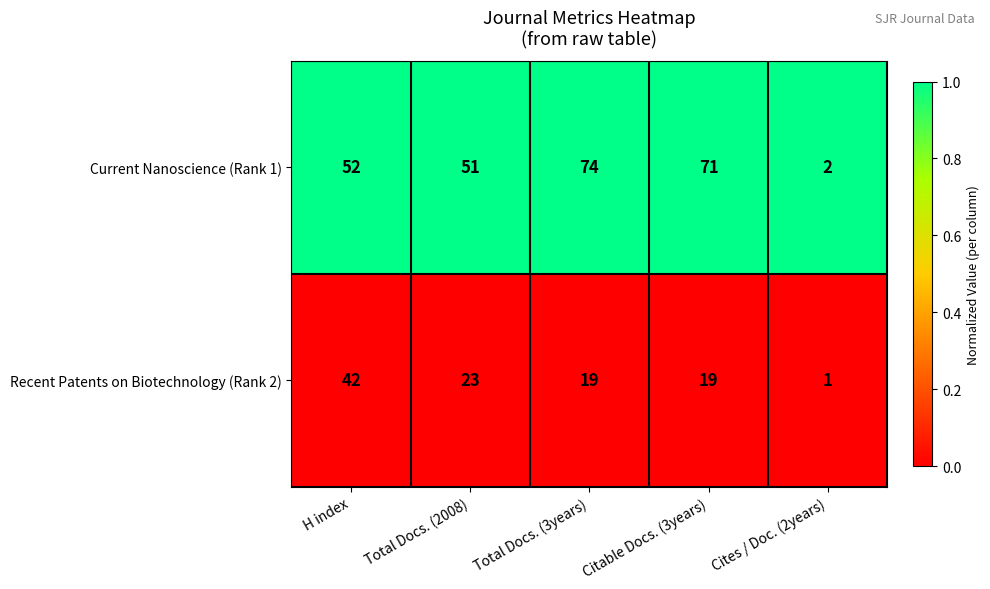

Is it true that Current Nanoscience (Rank 1) equals 71 at Citable Docs. (3years)?

True